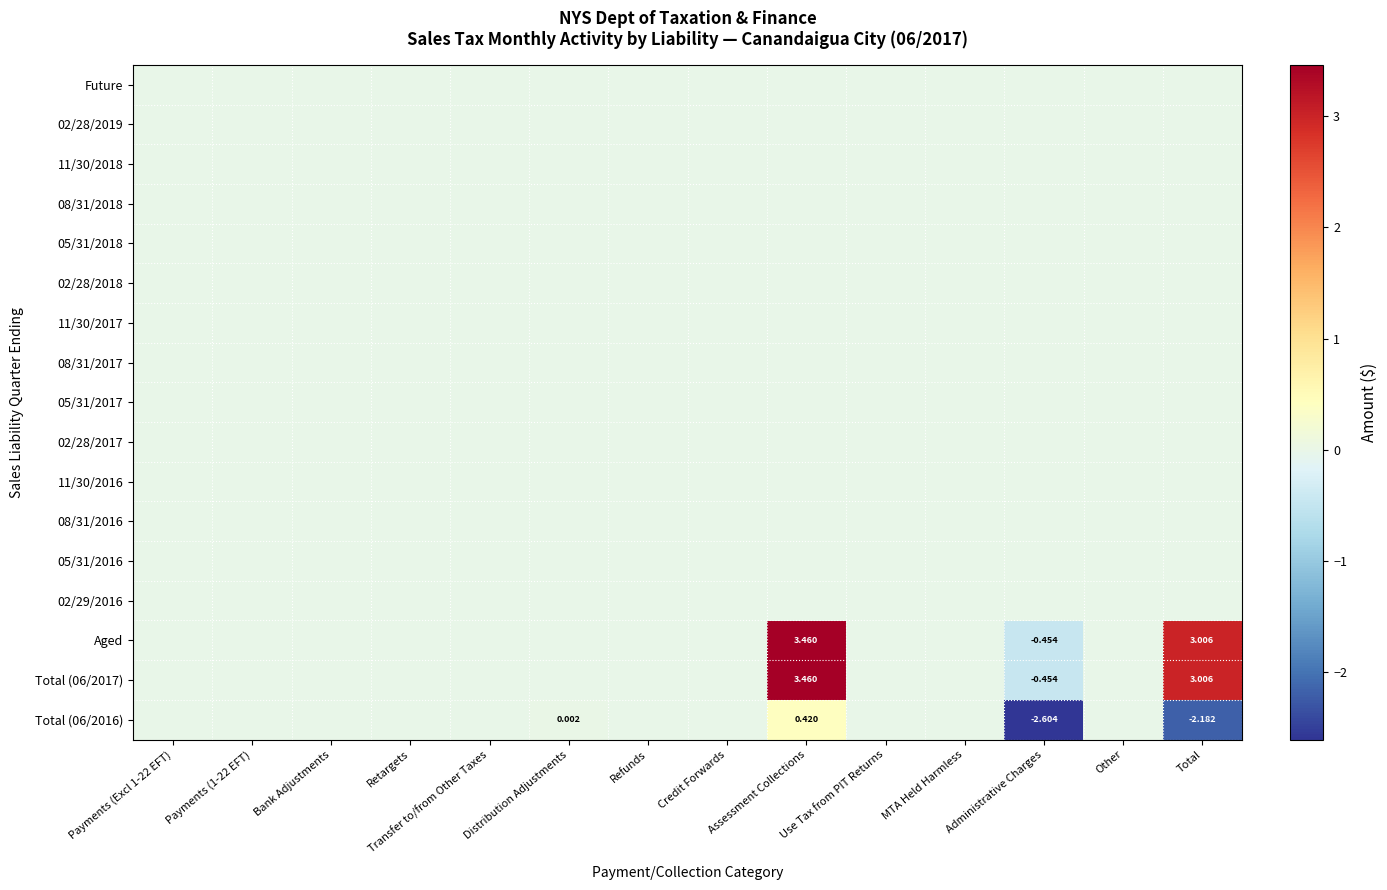

Is the value of 05/31/2016 at Other greater than the value of 08/31/2017 at Retargets?

No